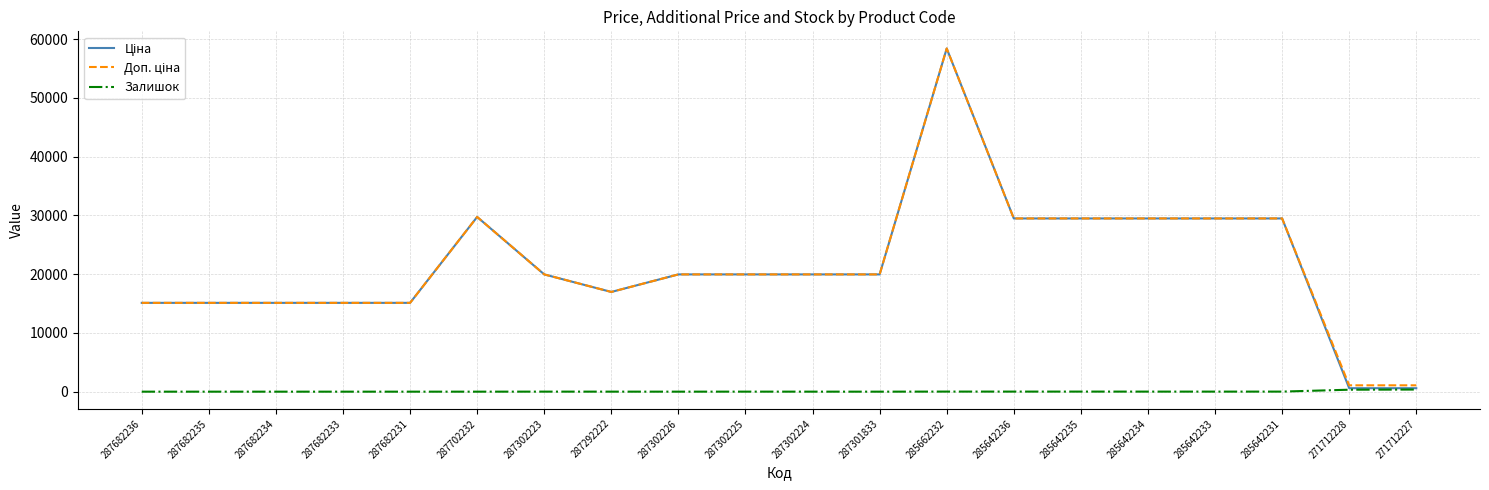

Is it true that Залишок equals 0.0 at 287682235?

True